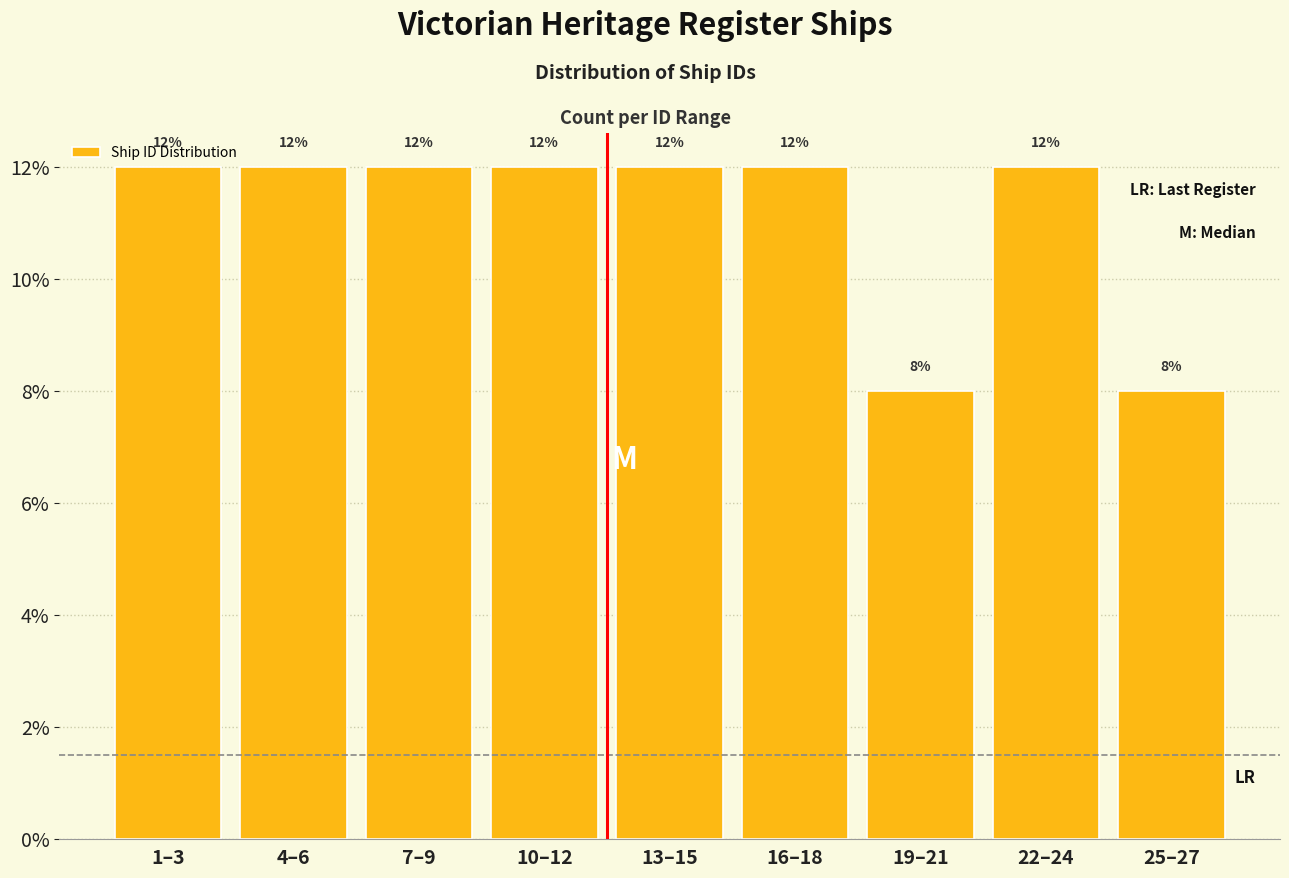

Reading left to right, list all the values displayed in this chart.

1–3=12	4–6=12	7–9=12	10–12=12	13–15=12	16–18=12	19–21=8	22–24=12	25–27=8